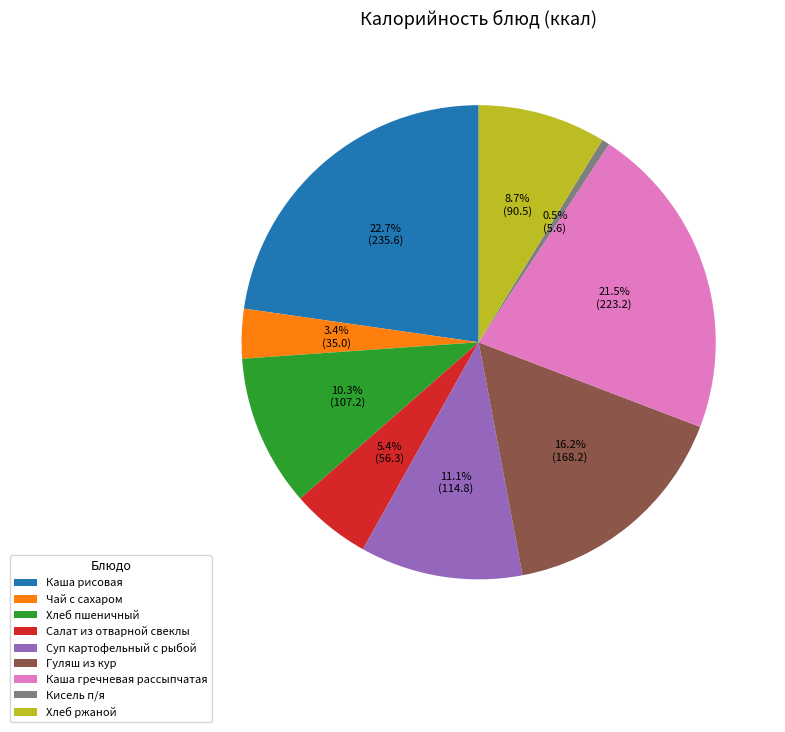

Do Хлеб пшеничный and Салат из отварной свеклы together represent more than half of the pie?

No